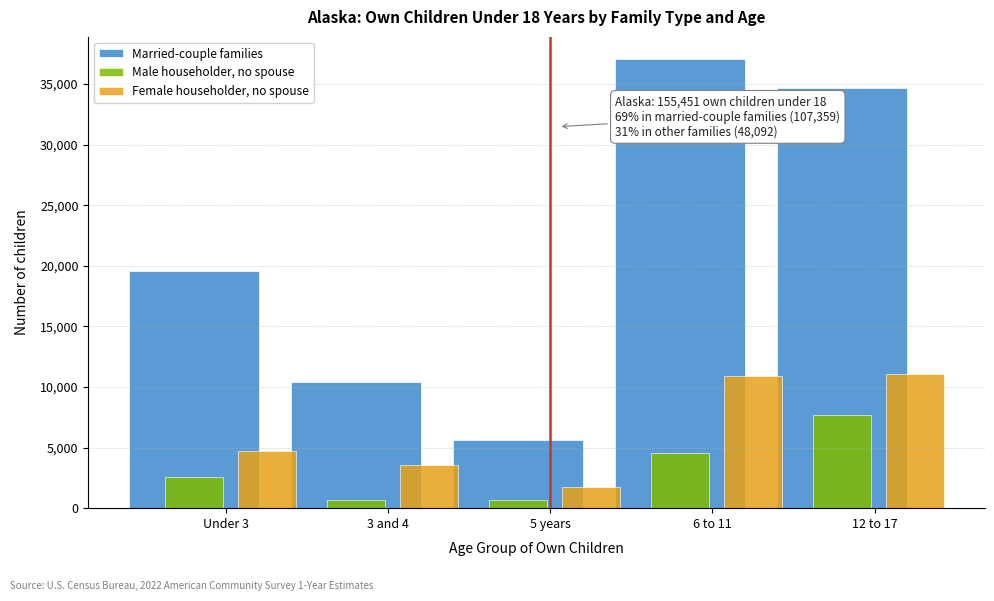

The value of Male householder, no spouse at Under 3 is 1155. True or false?

False